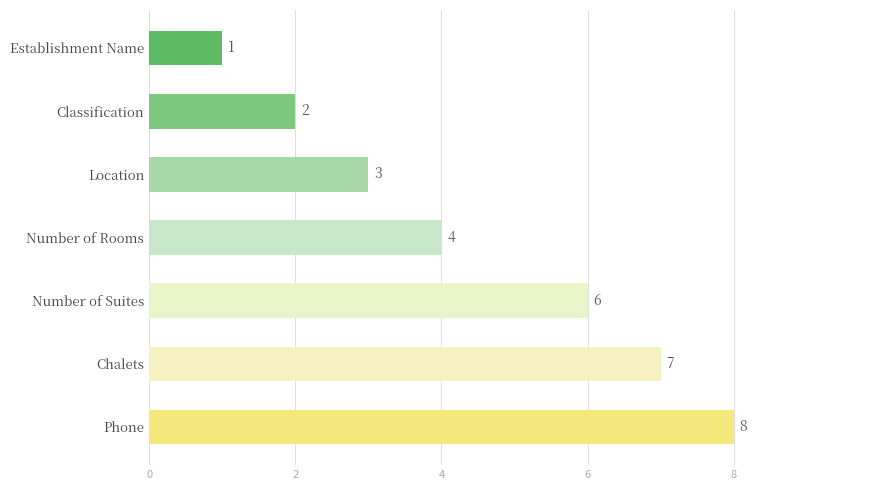

True or false: the data shows 1 at Establishment Name.

True